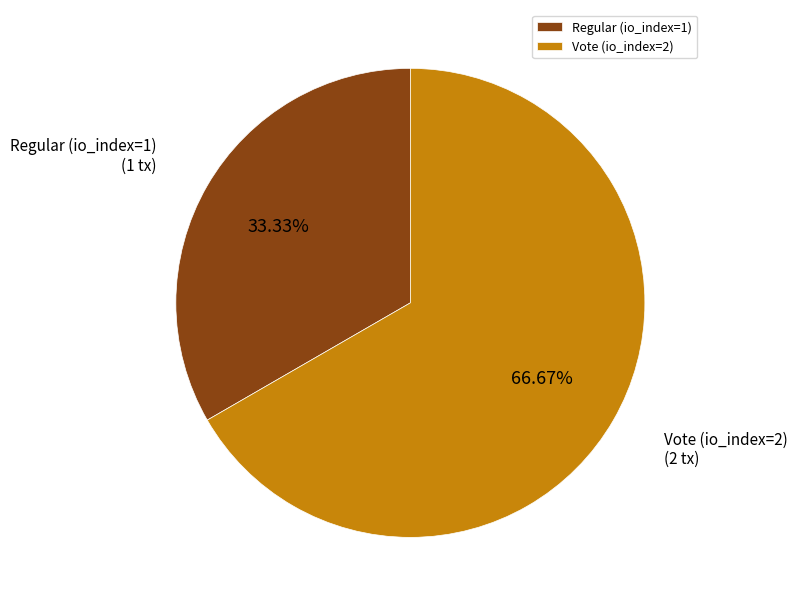

Which category has the smallest portion of the pie?

Regular (io_index=1)